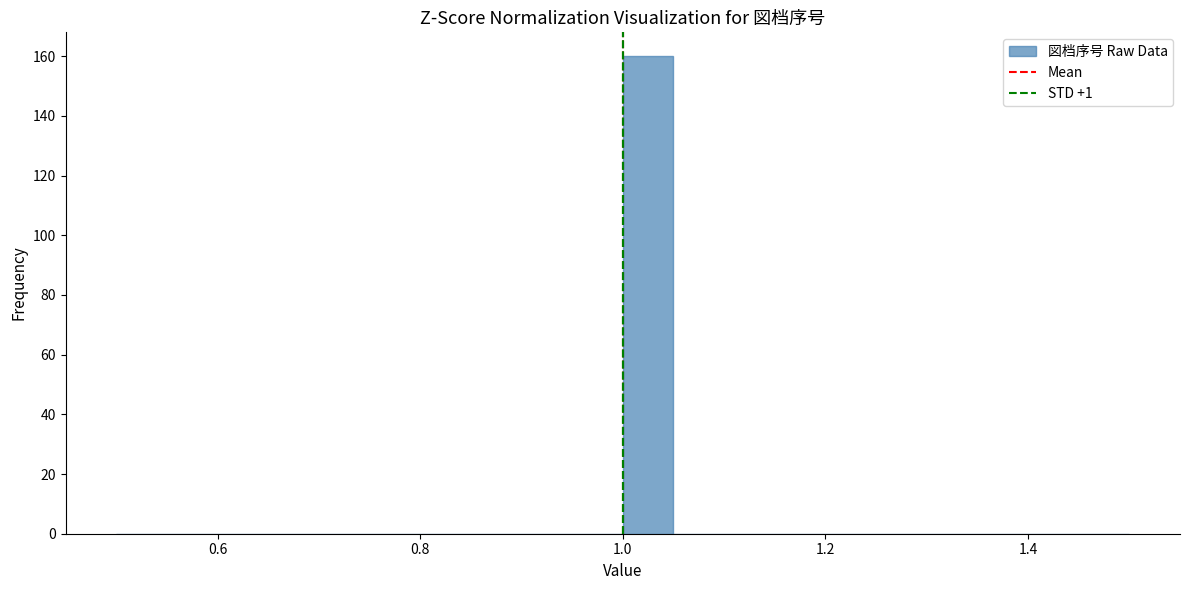

Around what value on the x-axis is the tallest bar? Give the approximate position of its centre, as read against the axis.

1.02